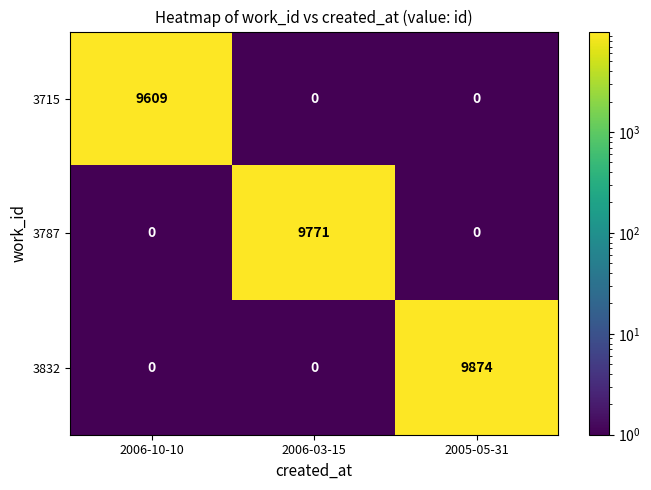

What is the difference between the maximum and second lowest values in the 3715 series?

9609